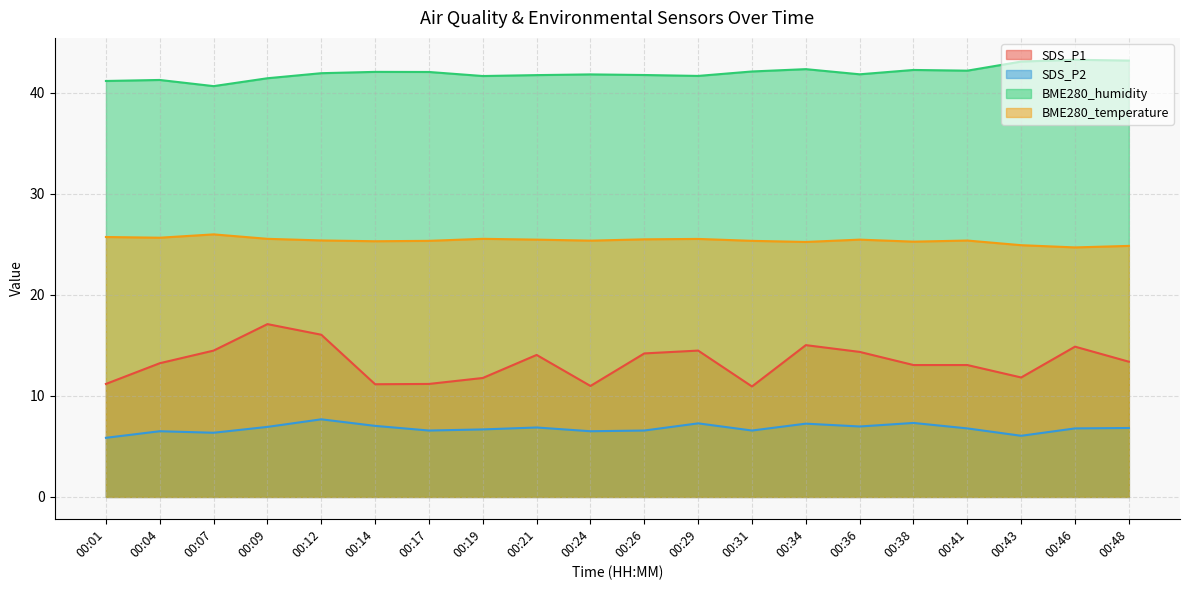

What is the sum of all SDS_P2 values?

135.3